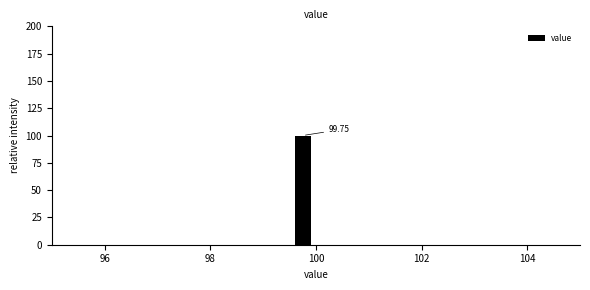

Read against the x-axis, roughly where is the centre of the tallest bar?

99.8